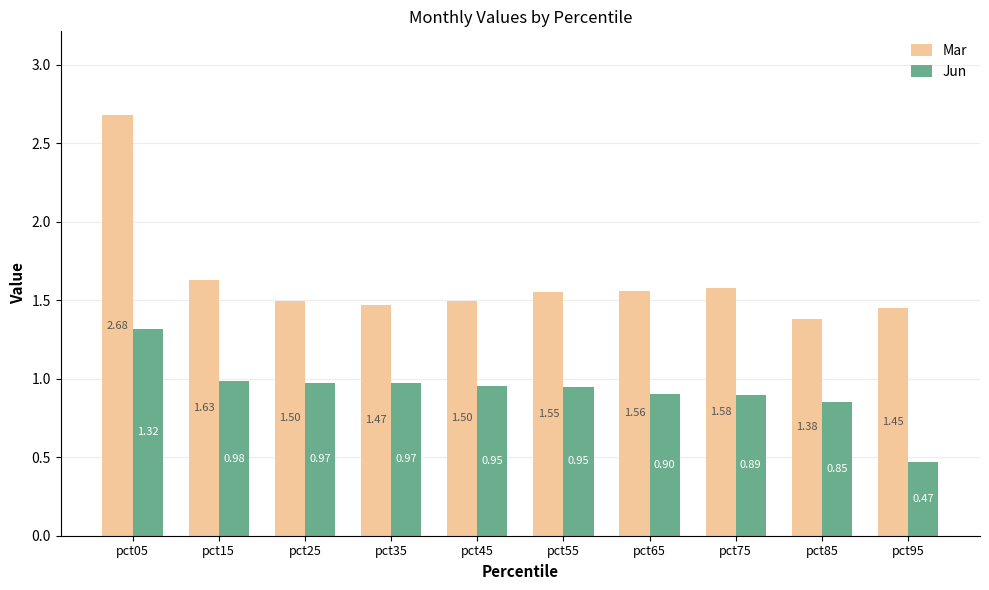

What is the sum of all Jun values?

9.3